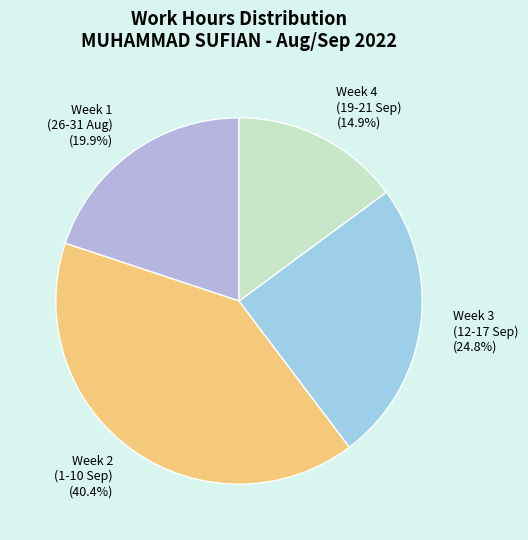

Is there any slice that represents more than half of the pie?

No